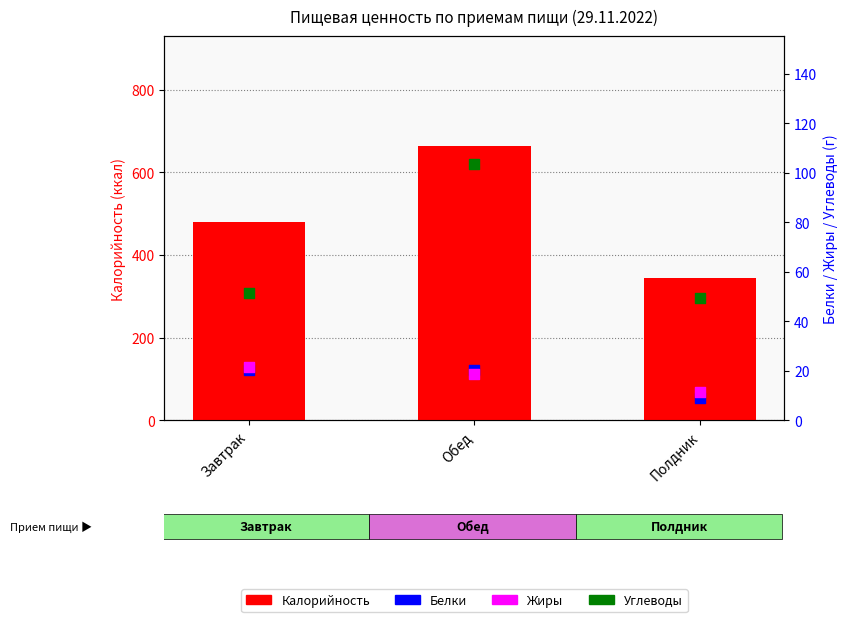

Is the value of Калорийность at Обед greater than the value of Углеводы at Обед?

Yes